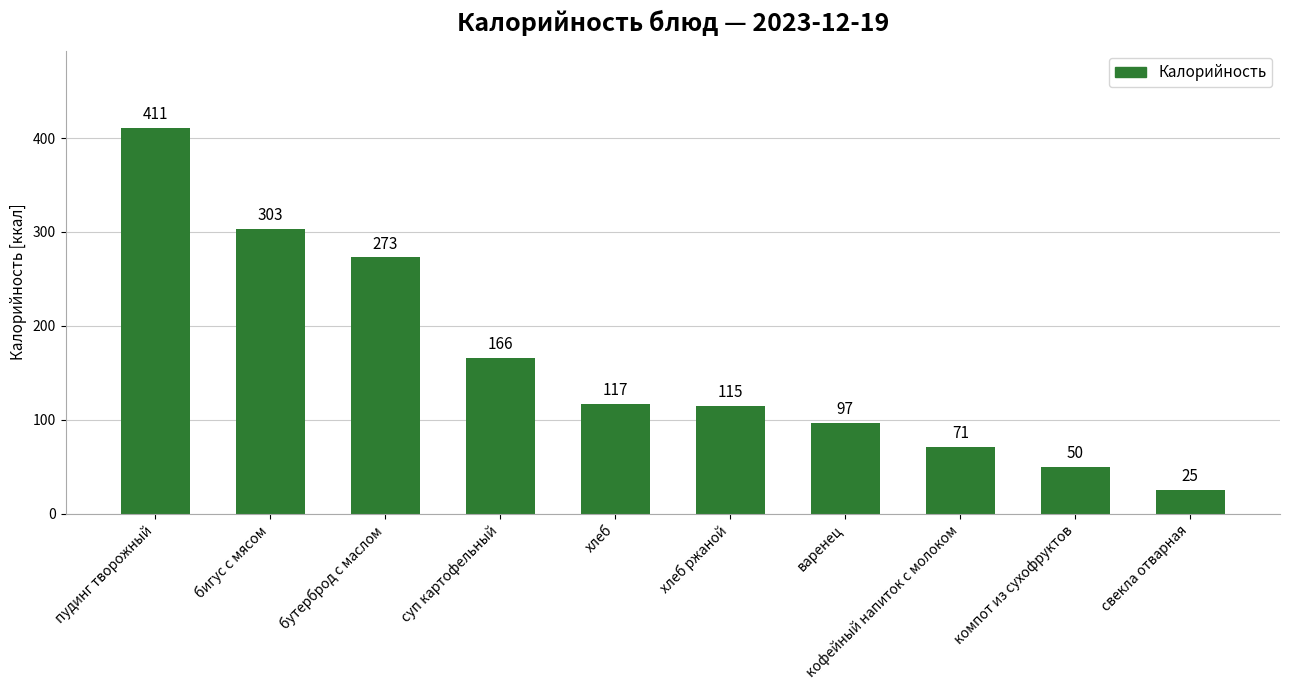

What is the difference between the maximum and second lowest values?

361